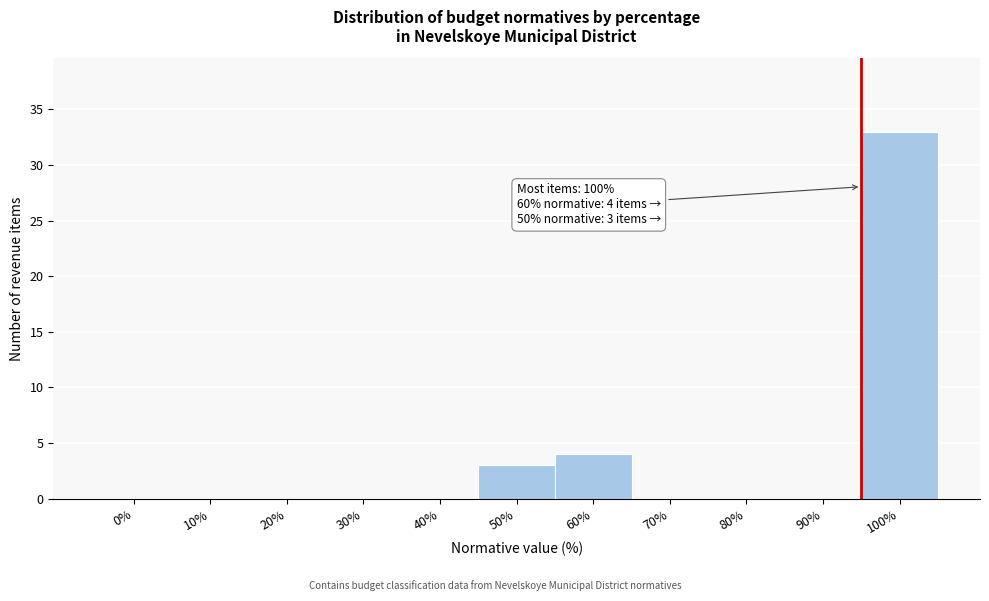

Reading left to right, list all the values displayed in this chart.

0%=0	10%=0	20%=0	30%=0	40%=0	50%=3	60%=4	70%=0	80%=0	90%=0	100%=33